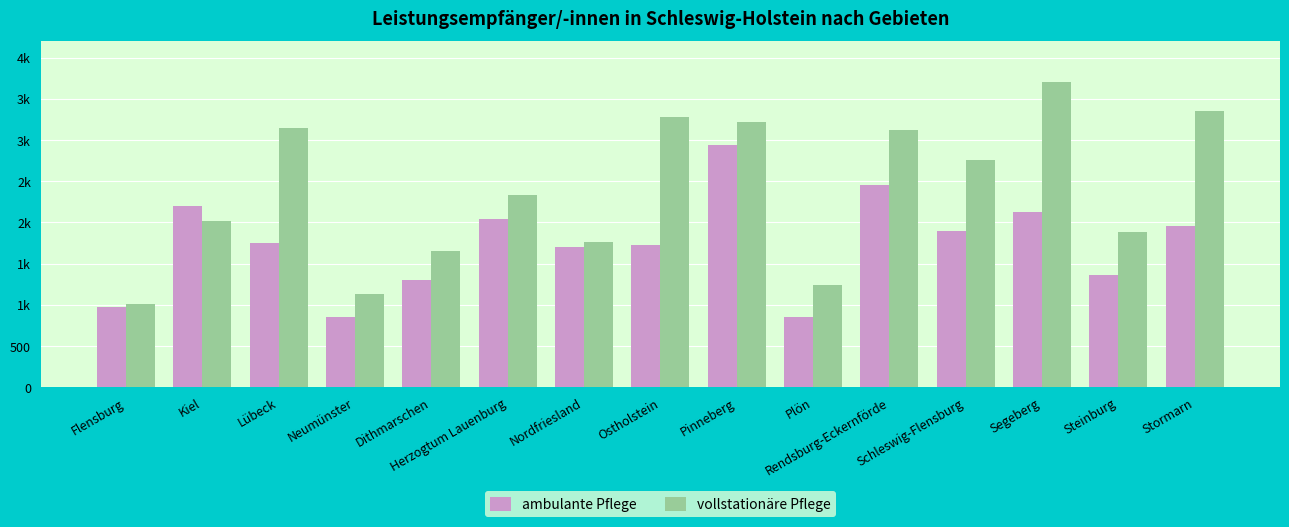

Read the vollstationäre Pflege value at Pinneberg, to the nearest 100.

3200